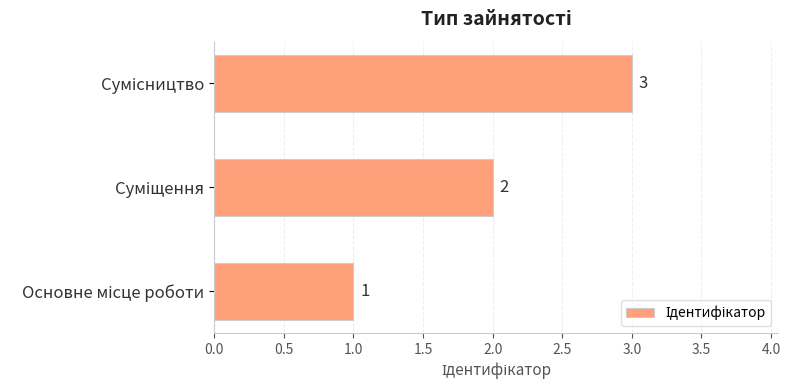

Count the values in the range 1 to 3.

3